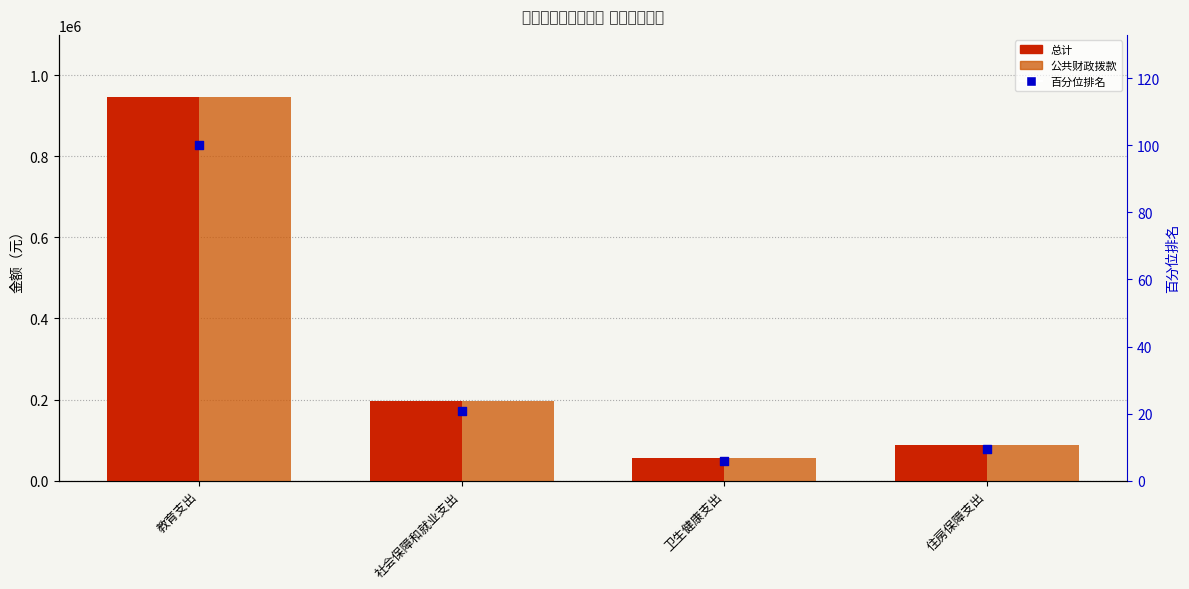

Which series reaches the minimum Y coordinate?

百分位排名